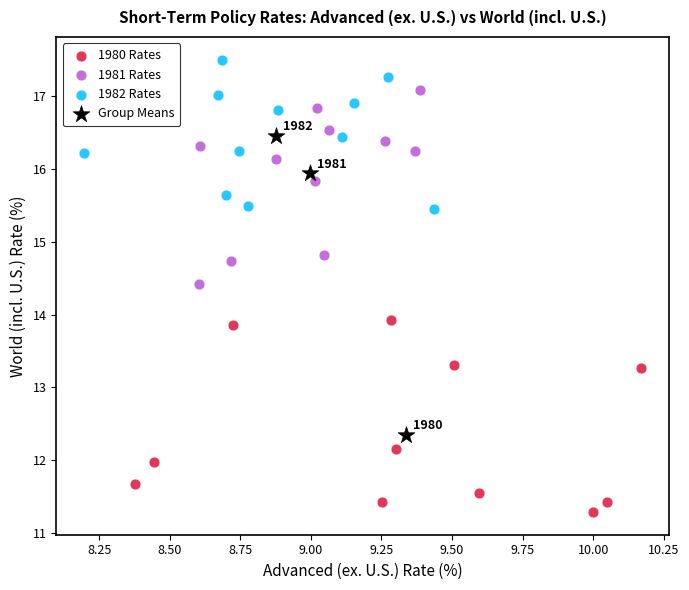

Which series has the widest spread of Y values?

Group Means